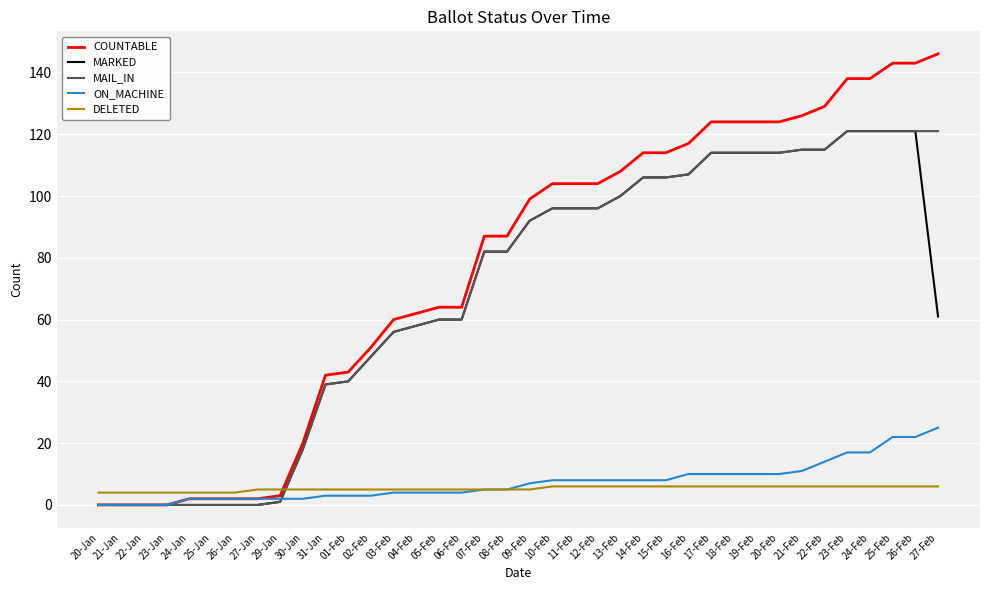

What value does the COUNTABLE series have at 24-Jan?

2